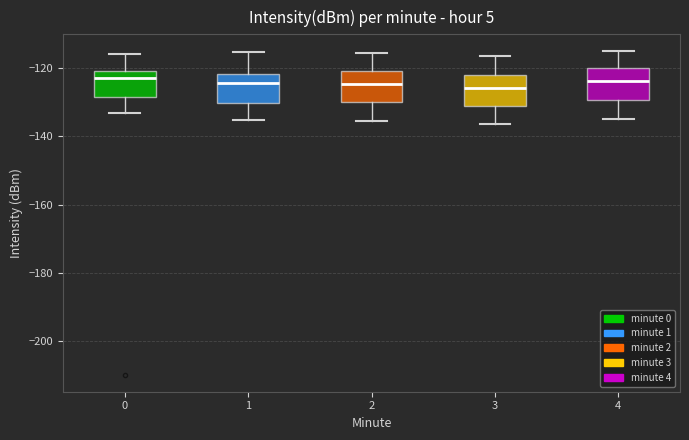

Reading left to right, transcribe this box plot: for each box, give where its median line is, the range the box spans, and where its two whiskers end, as read against the y-axis. The values are not printed on the chart, so give them approximately, as read against the axis.

0: median -124, box -128 to -120, whiskers -134 to -116
1: median -124, box -130 to -122, whiskers -136 to -116
2: median -124, box -130 to -120, whiskers -136 to -116
3: median -126, box -130 to -122, whiskers -136 to -116
4: median -124, box -130 to -120, whiskers -134 to -114